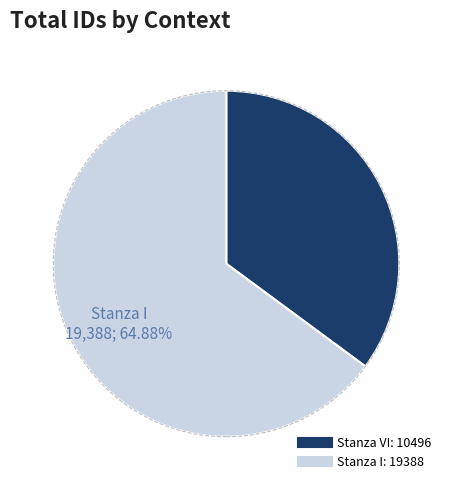

To the nearest percent, what portion does Stanza VI represent?

35%